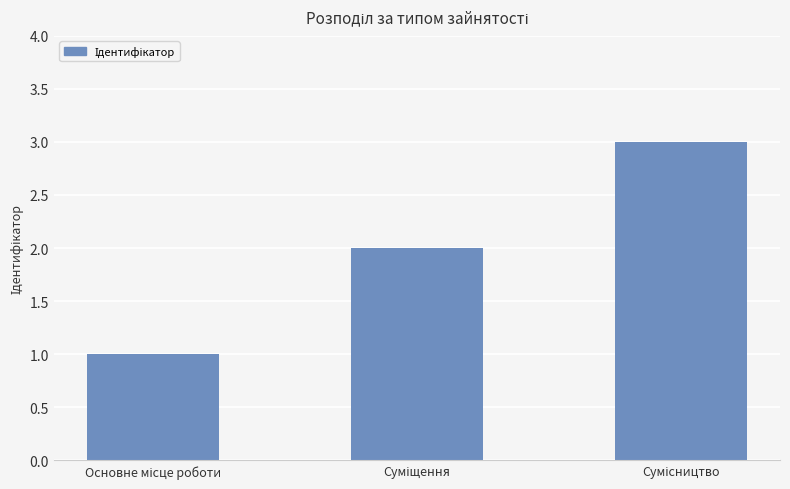

What is the sum of all values?

6